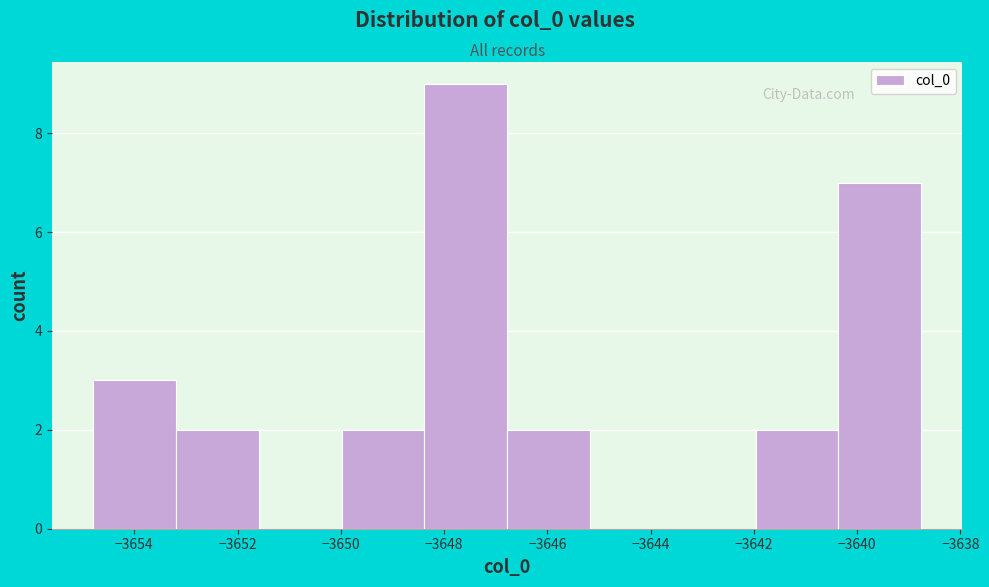

Reading left to right, list every bar in this chart as the range it spans on the x-axis followed by its height. Neither the bar edges nor the heights are printed on the chart, so give them approximately, as read against the axes.

-3654.8 to -3653.2: 3
-3653.2 to -3651.6: 2
-3651.6 to -3650.0: 0
-3650.0 to -3648.4: 2
-3648.4 to -3646.8: 9
-3646.8 to -3645.2: 2
-3645.2 to -3643.6: 0
-3643.6 to -3642.0: 0
-3642.0 to -3640.4: 2
-3640.4 to -3638.8: 7